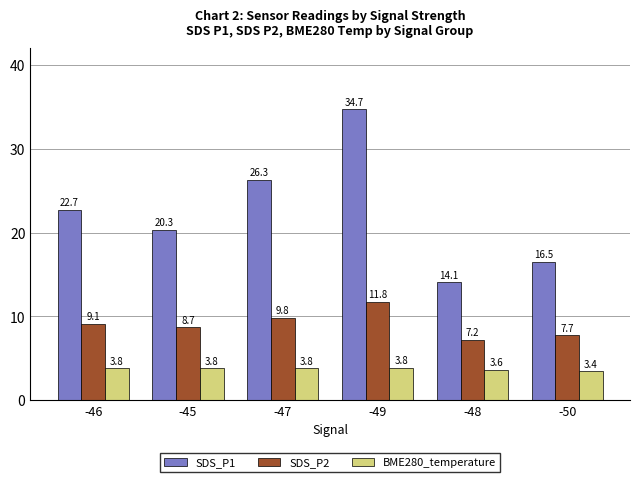

What are all the series names shown in the legend?

SDS_P1, SDS_P2, BME280_temperature